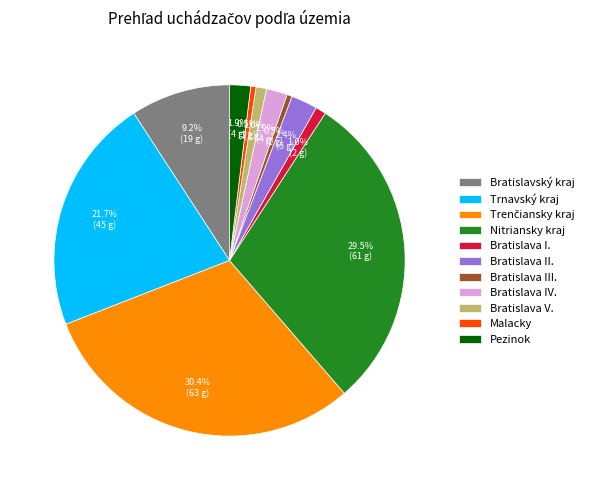

How many segments does this pie chart have?

11